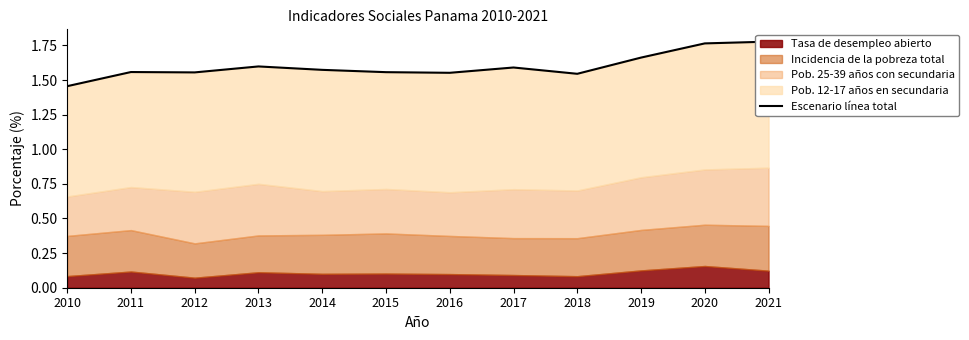

Rank the categories by value from highest to lowest.

2021, 2020, 2019, 2013, 2017, 2014, 2011, 2015, 2012, 2016, 2018, 2010